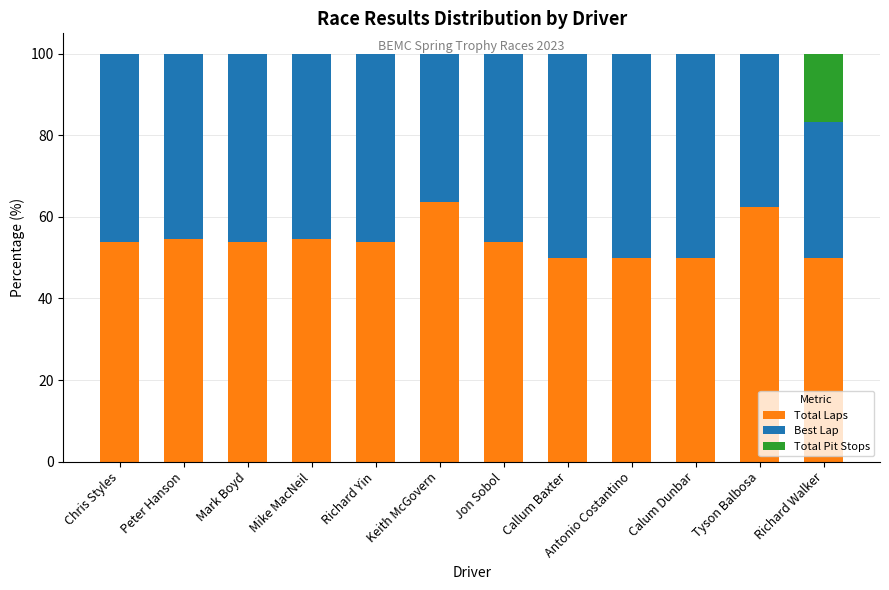

How many distinct data groups are displayed?

3